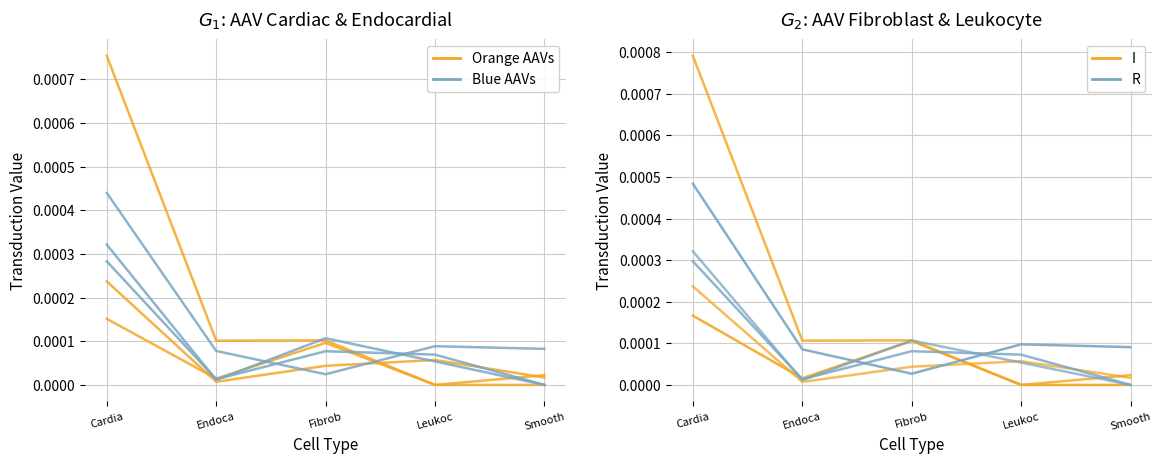

Which series has the largest range (max minus min)?

Blue Group